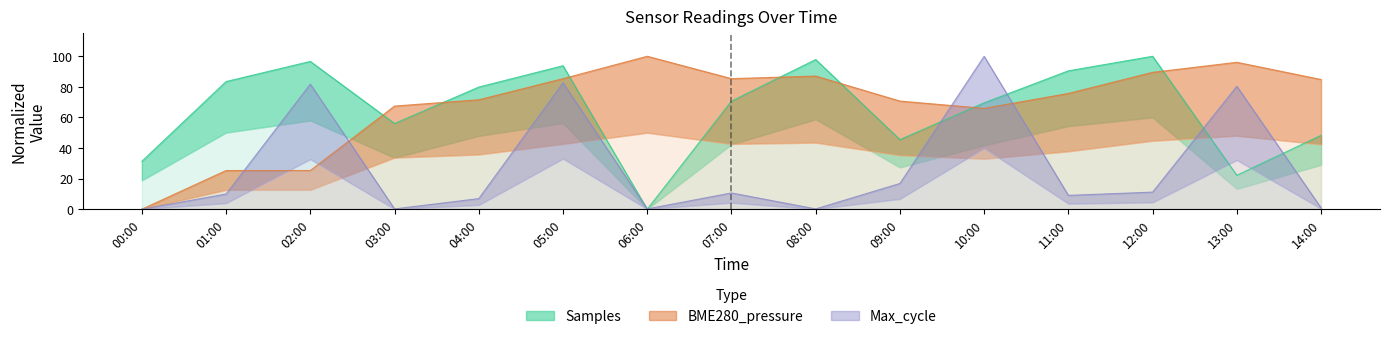

Where is the first local minimum for Max_cycle?

03:00